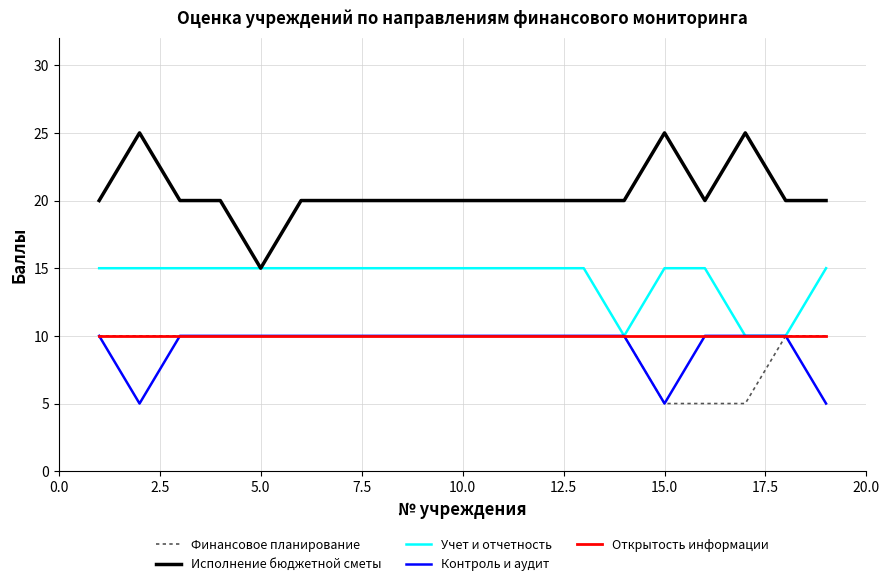

Is this an area chart (filled region under the line)?

No